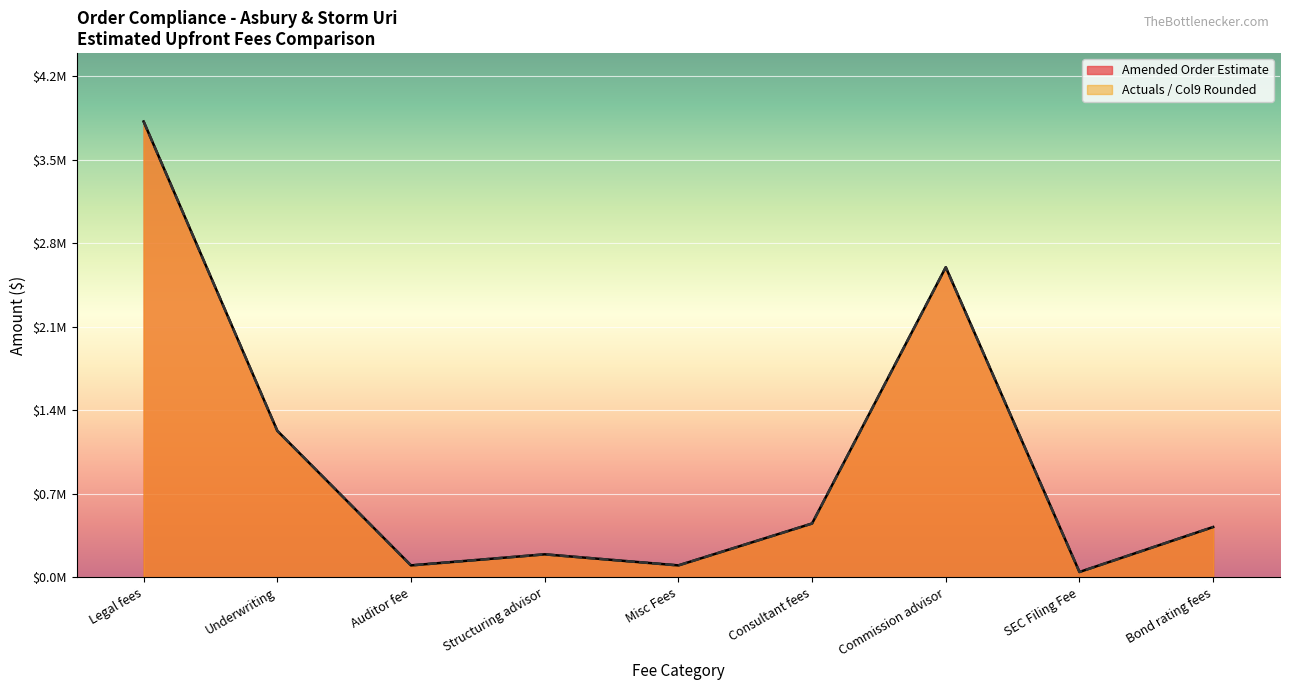

Reading left to right, extract all data points from this chart.

Amended Order Estimate: Legal fees=3800000.0	Underwriting=1221960.0	Auditor fee=100000.0	Structuring advisor=192278.4	Misc Fees=100000.0	Consultant fees=449440.0	Commission advisor=2585484.0	SEC Filing Fee=45090.3	Bond rating fees=420000.0
Actuals / Col9 Rounded: Legal fees=3800000.0	Underwriting=1222000.0	Auditor fee=100000.0	Structuring advisor=192000.0	Misc Fees=100000.0	Consultant fees=449000.0	Commission advisor=2585000.0	SEC Filing Fee=45000.0	Bond rating fees=420000.0